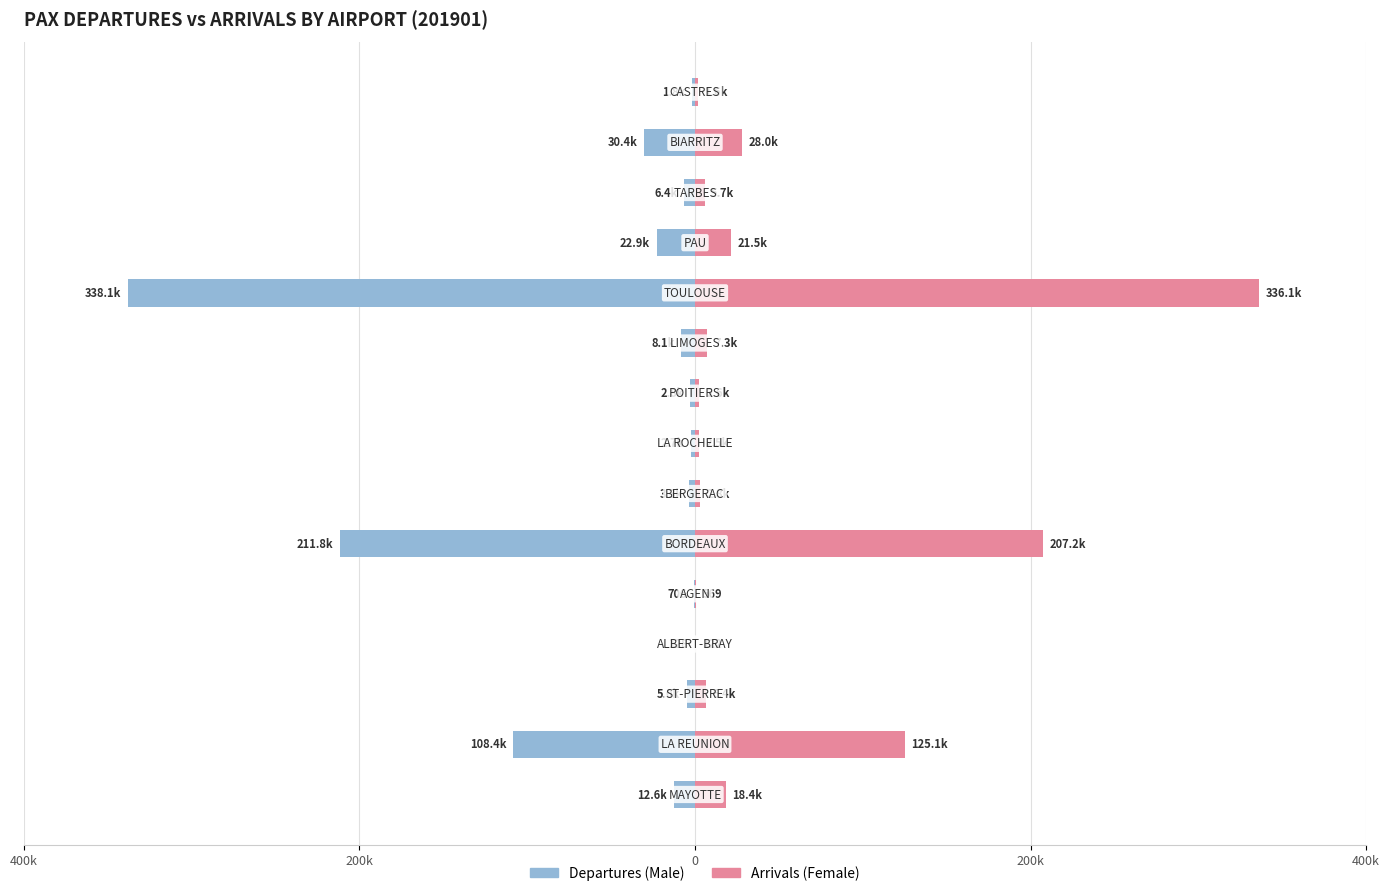

Is the value of Female at 13 greater than the value of Male at 10?

Yes